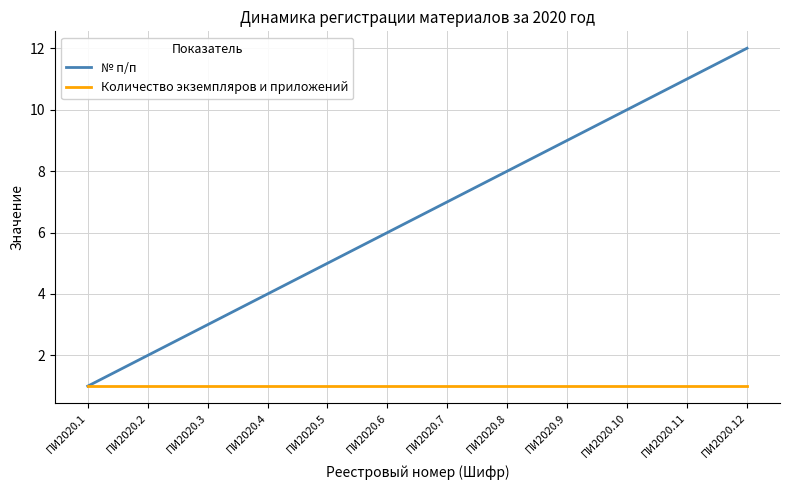

True or false: № п/п has a value of 8 at ПИ2020.5.

False